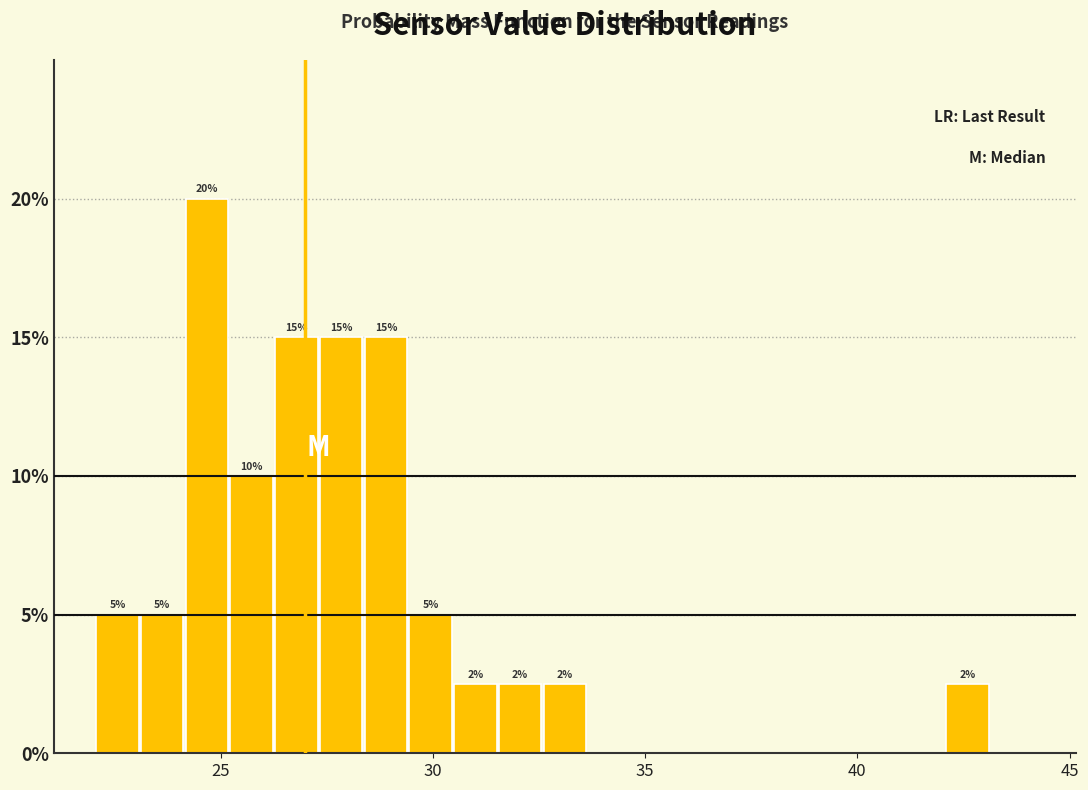

Around what value on the x-axis is the tallest bar? Give the approximate position of its centre, as read against the axis.

24.5